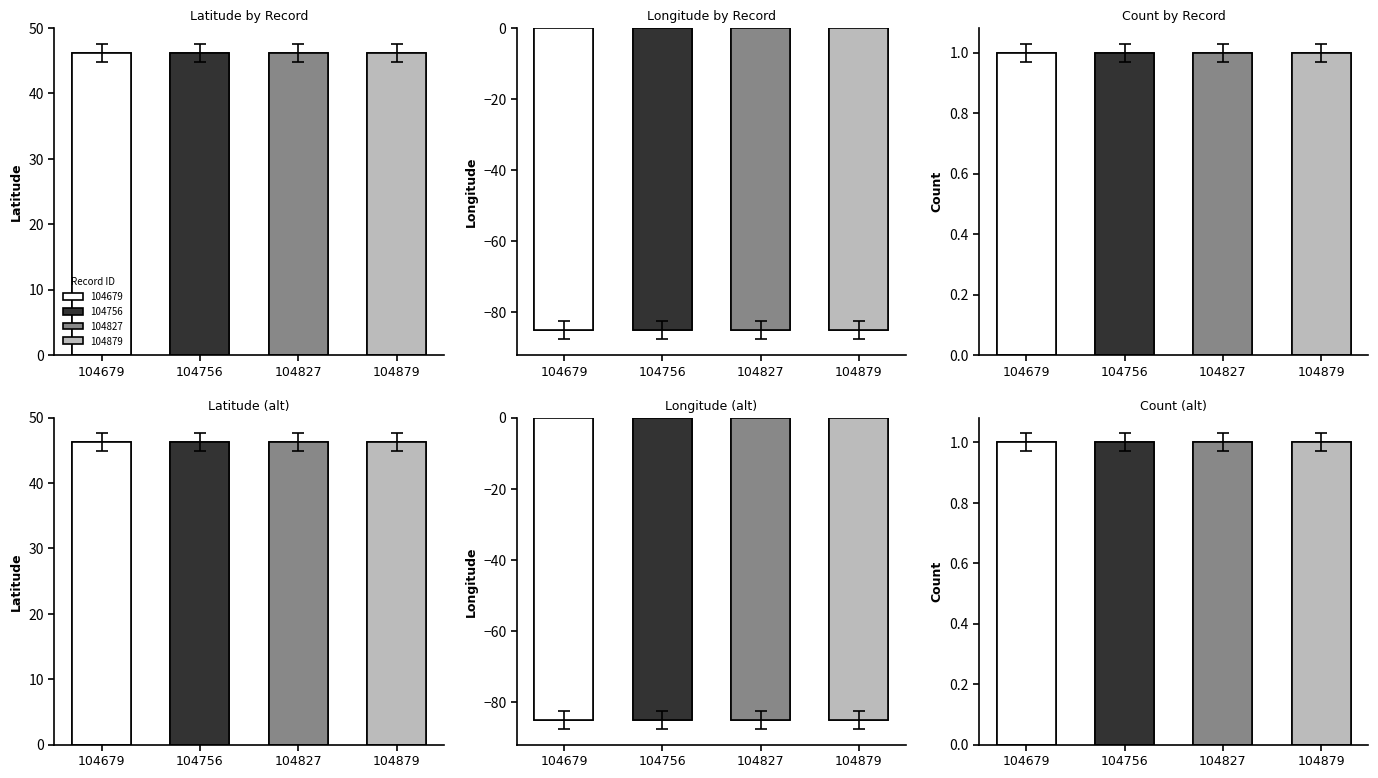

How many data points does each series have?

4